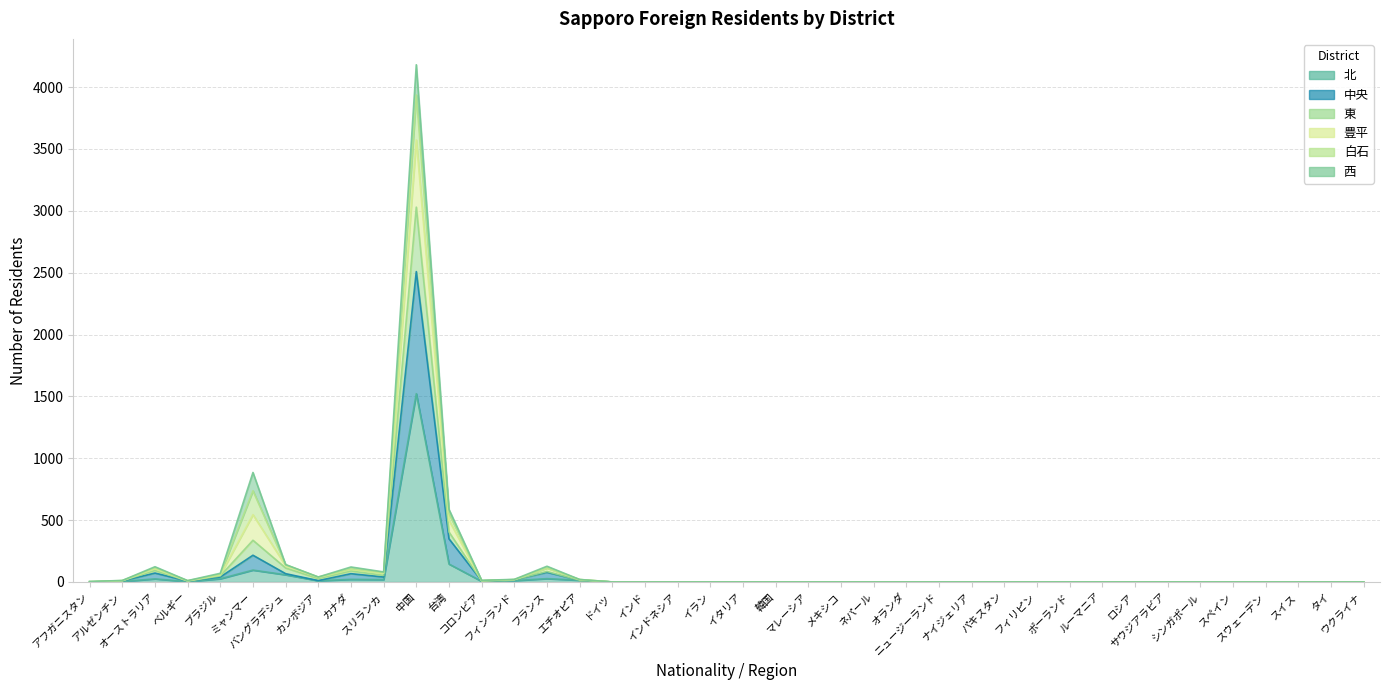

True or false: 北 and 豊平 cross at least once.

False